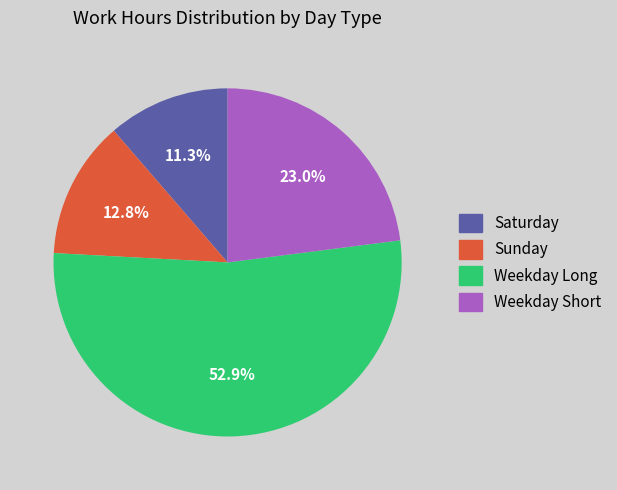

How many segments does this pie chart have?

4